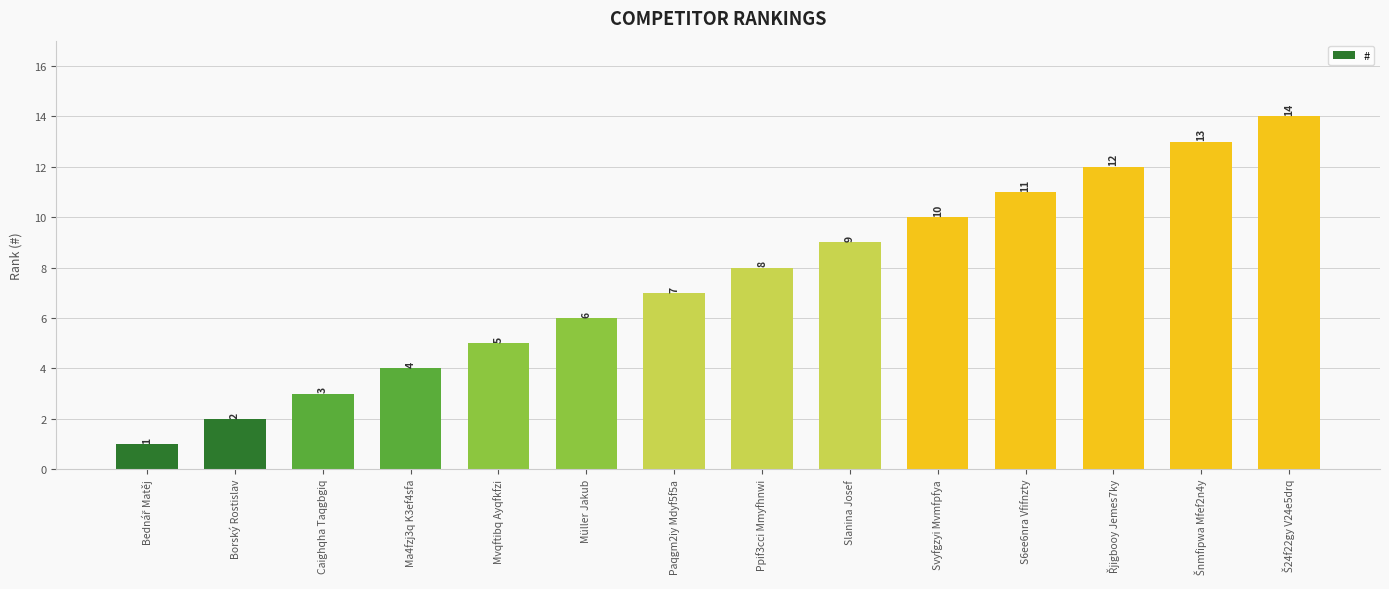

What is the maximum value shown in the chart?

14